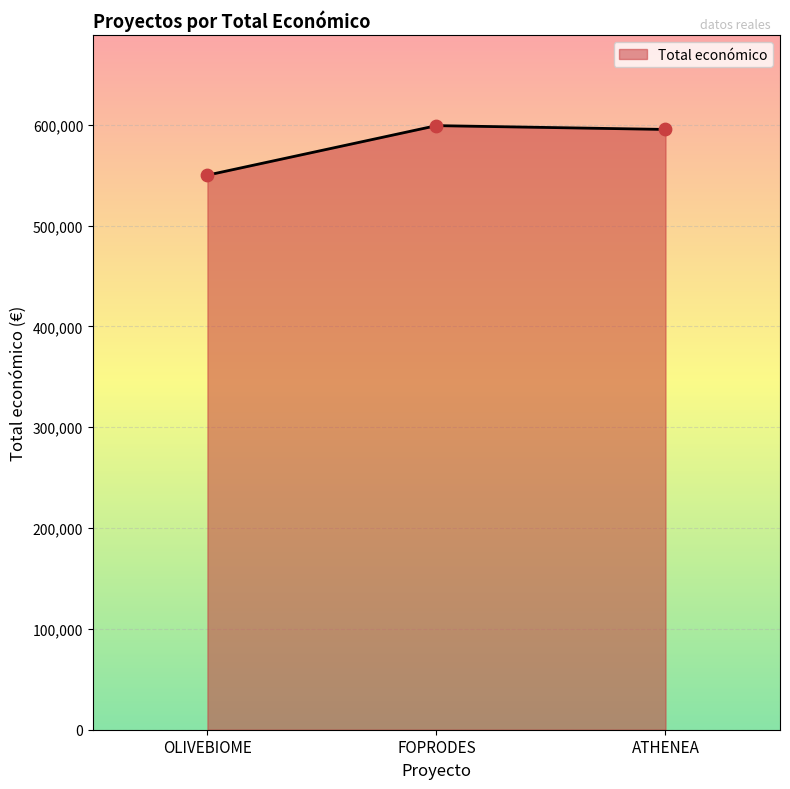

Which has a higher value, FOPRODES or OLIVEBIOME?

FOPRODES